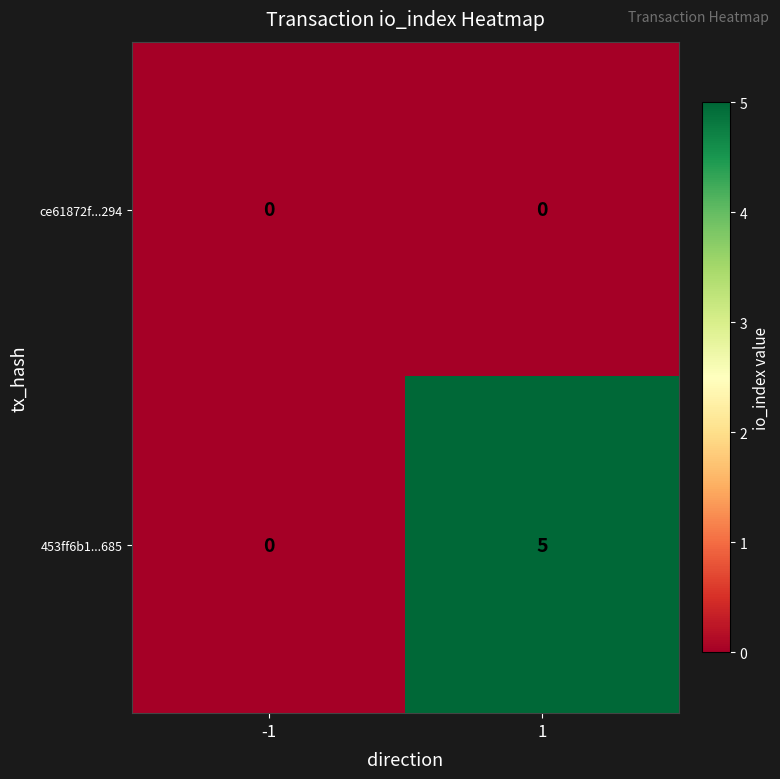

Reading left to right, what are all the values shown in this chart?

ce61872f...294: -1=0	1=0
453ff6b1...685: -1=0	1=5